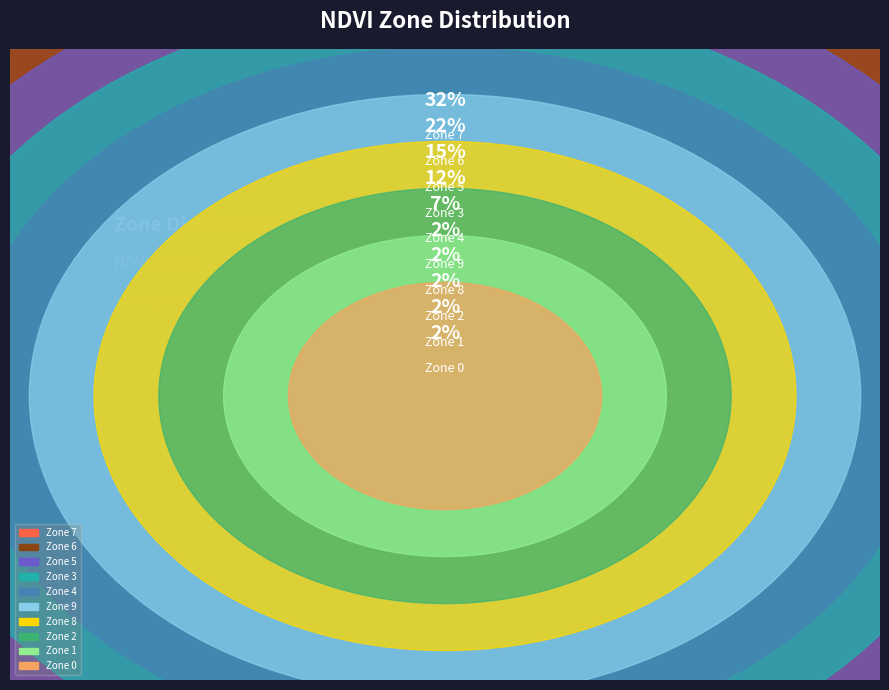

To the nearest percent, what portion does Zone 9 represent?

2%